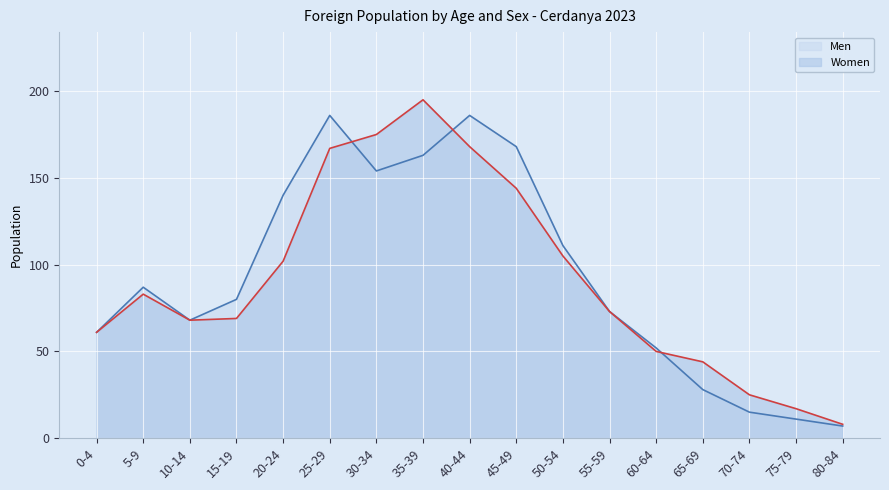

True or false: Women and Men intersect in this chart.

True